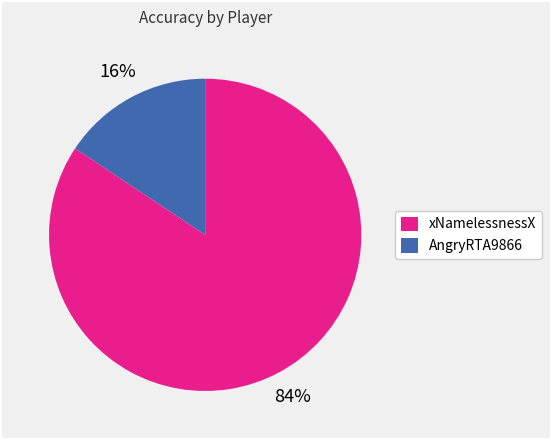

To the nearest percent, what is the average slice percentage?

50%